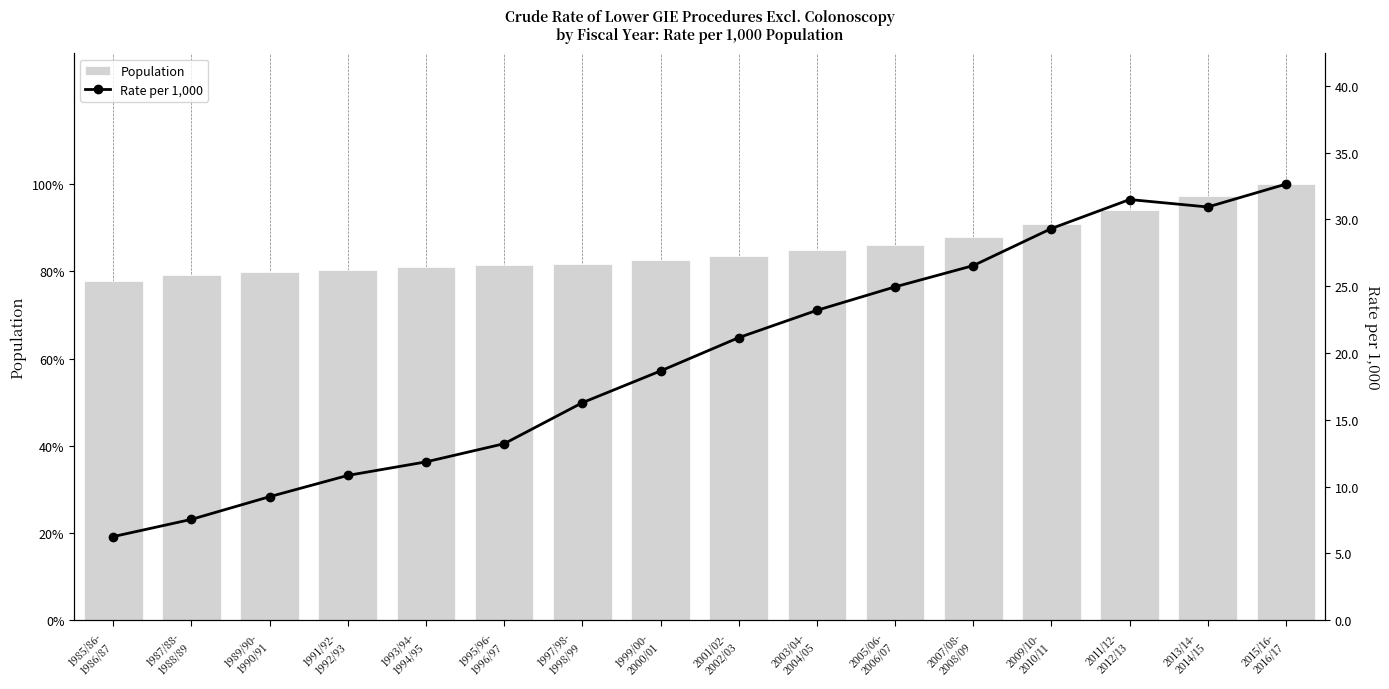

Reading left to right, list all the values displayed in this chart.

Population: 1985/86-
1986/87=1590141.0	1987/88-
1988/89=1614004.0	1989/90-
1990/91=1629811.0	1991/92-
1992/93=1637311.0	1993/94-
1994/95=1654740.0	1995/96-
1996/97=1660906.0	1997/98-
1998/99=1667197.0	1999/00-
2000/01=1684933.0	2001/02-
2002/03=1703436.0	2003/04-
2004/05=1731783.0	2005/06-
2006/07=1755660.0	2007/08-
2008/09=1795832.0	2009/10-
2010/11=1853911.0	2011/12-
2012/13=1921778.0	2013/14-
2014/15=1987738.0	2015/16-
2016/17=2041571.0
Rate per 1,000: 1985/86-
1986/87=6.3	1987/88-
1988/89=7.5	1989/90-
1990/91=9.2	1991/92-
1992/93=10.8	1993/94-
1994/95=11.8	1995/96-
1996/97=13.2	1997/98-
1998/99=16.3	1999/00-
2000/01=18.7	2001/02-
2002/03=21.2	2003/04-
2004/05=23.2	2005/06-
2006/07=25.0	2007/08-
2008/09=26.5	2009/10-
2010/11=29.3	2011/12-
2012/13=31.5	2013/14-
2014/15=30.9	2015/16-
2016/17=32.6